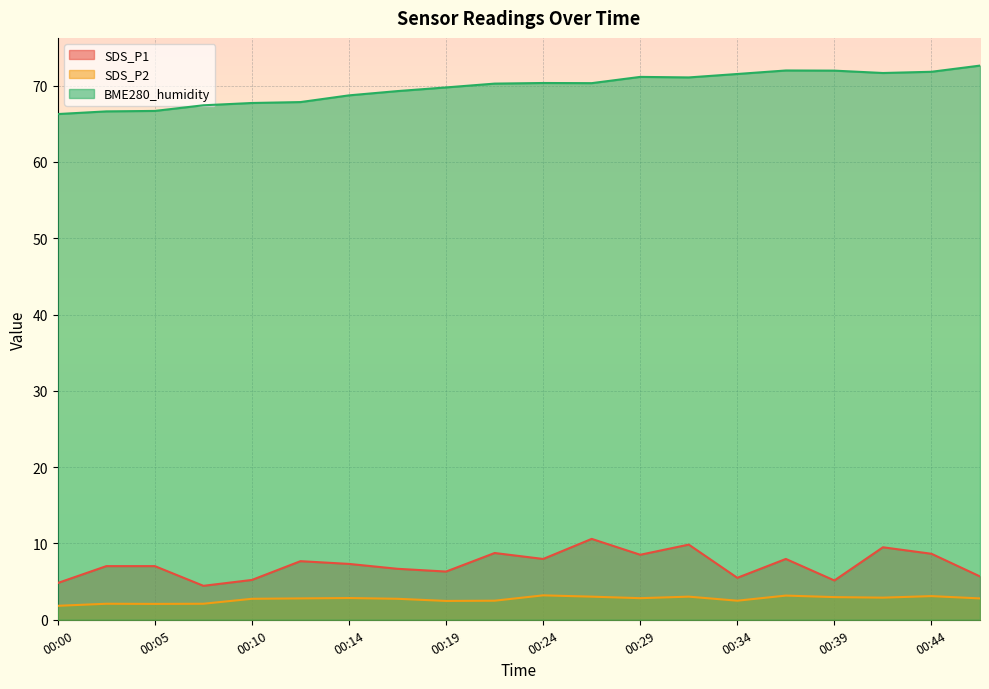

True or false: BME280_humidity and SDS_P1 cross at least once.

False